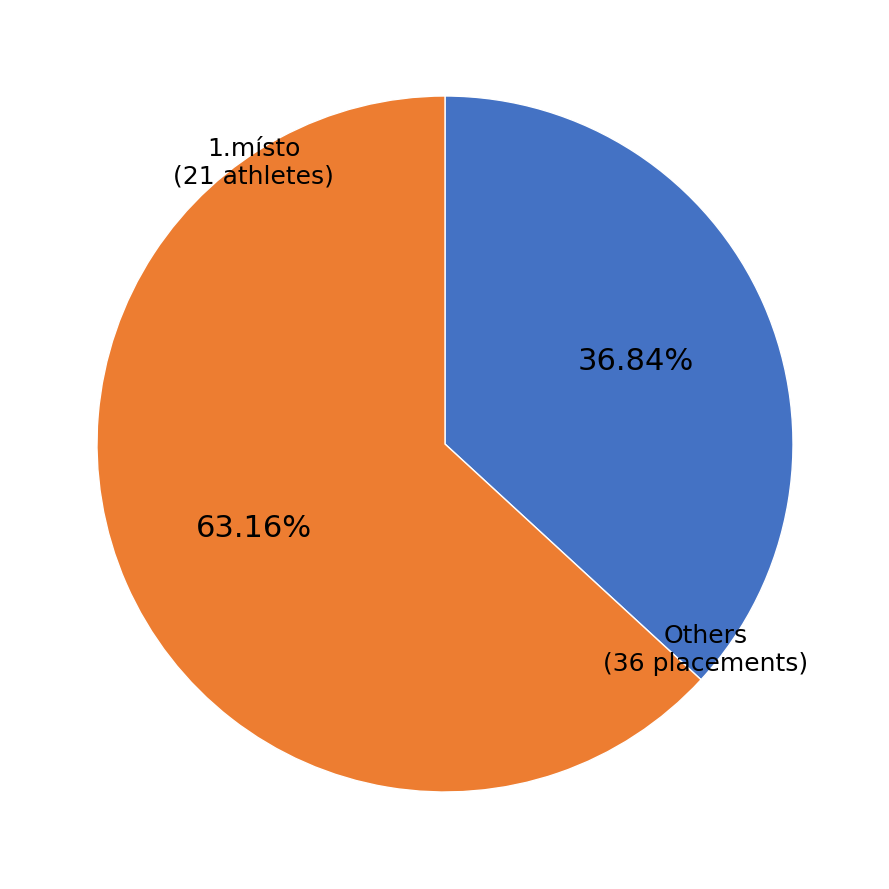

Does any single category account for the majority?

Yes